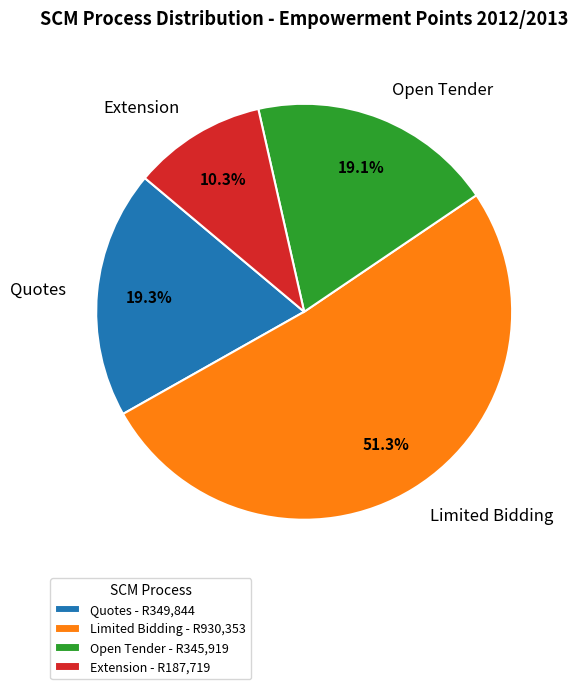

Which has a higher value, Quotes or Limited Bidding?

Limited Bidding